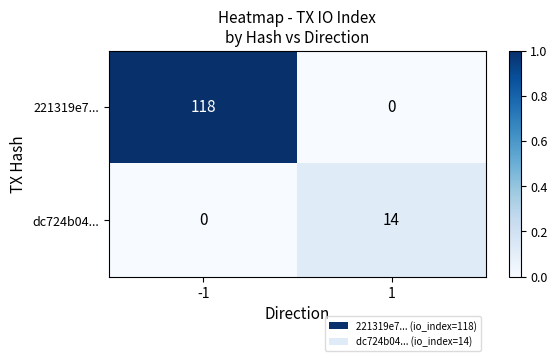

What is the maximum value shown in the chart?

118